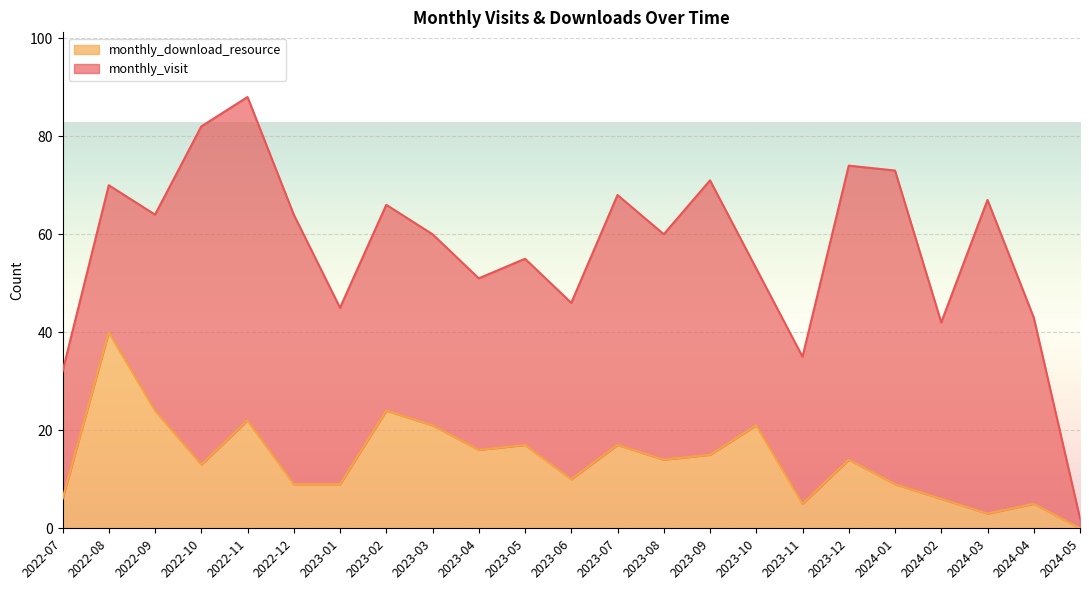

True or false: there are more than 1 points higher than both neighbors.

True